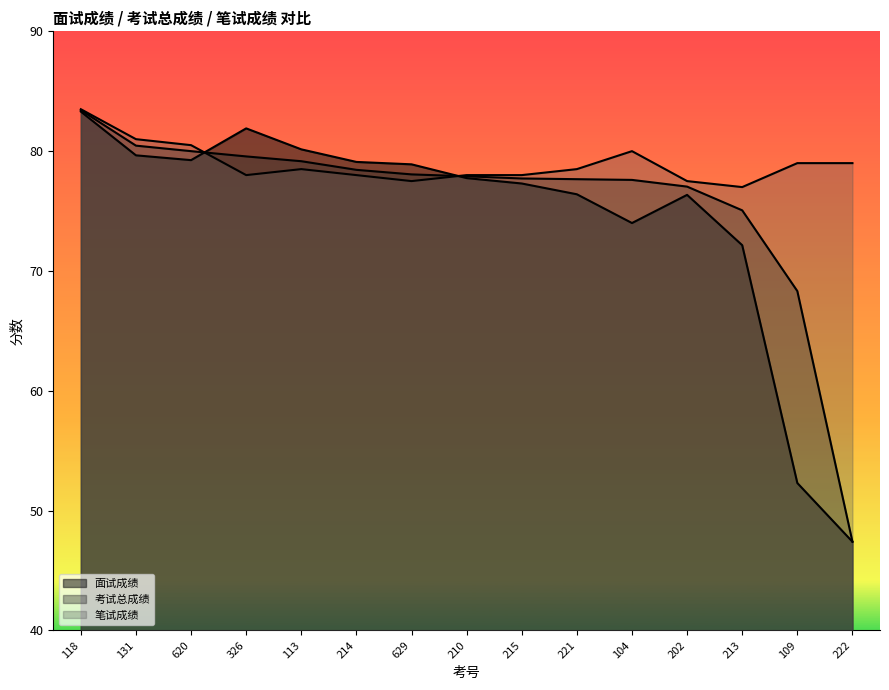

How many data points in 考试总成绩 are less than 77?

3